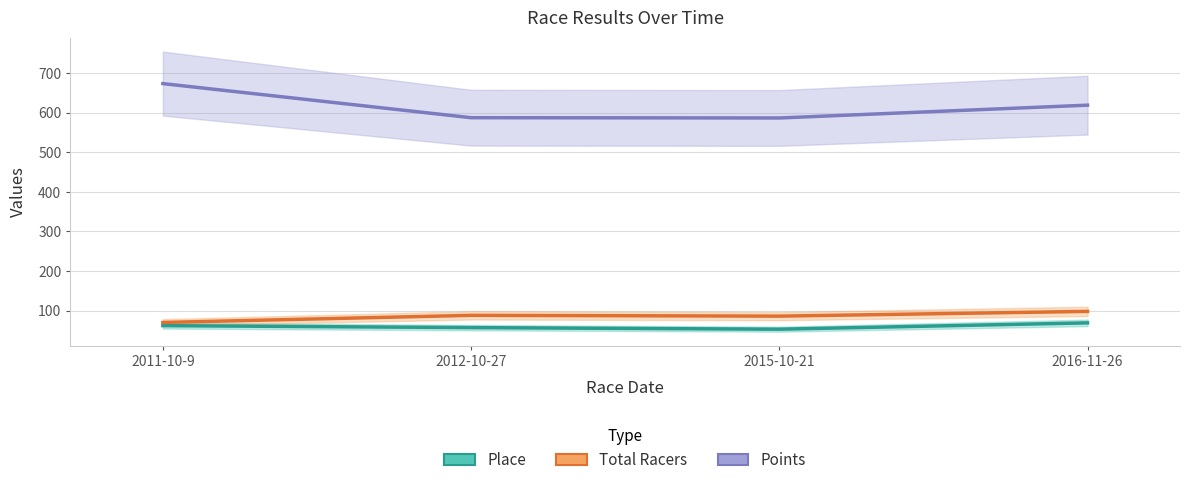

Count the number of categories in the chart.

4